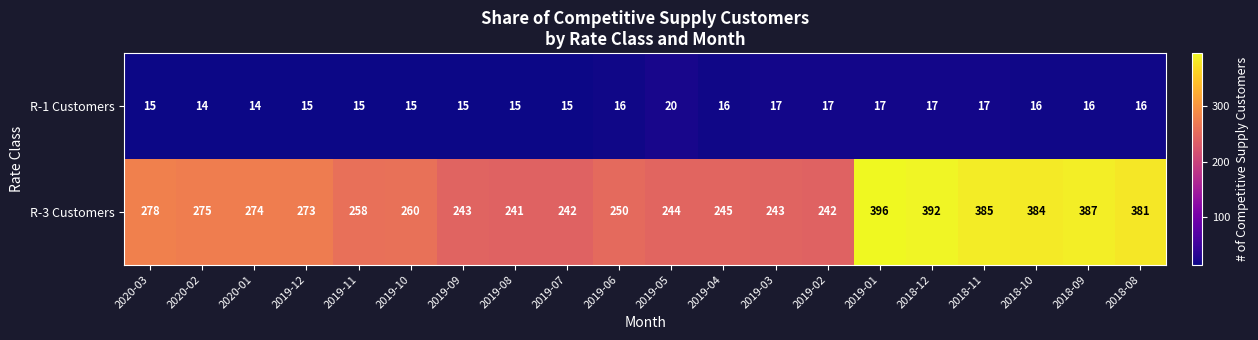

List the series in order of their overall mean, highest first.

R-3 Customers, R-1 Customers